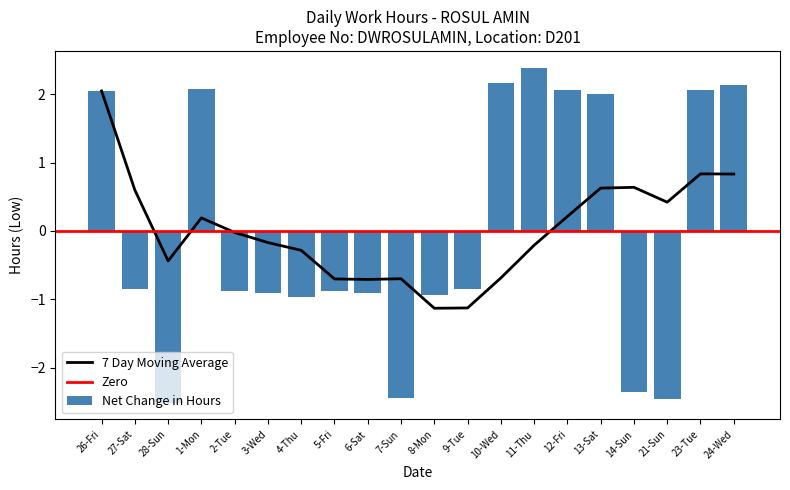

What is the difference between the maximum and minimum values?

4.9